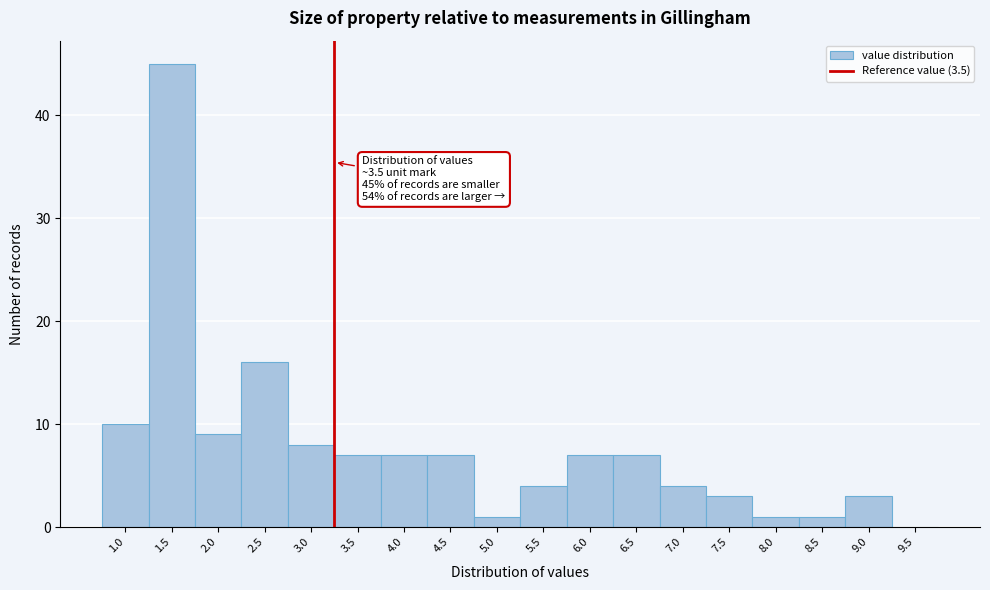

Reading left to right, extract all data points from this chart.

1.0=10	1.5=45	2.0=9	2.5=16	3.0=8	3.5=7	4.0=7	4.5=7	5.0=1	5.5=4	6.0=7	6.5=7	7.0=4	7.5=3	8.0=1	8.5=1	9.0=3	9.5=0